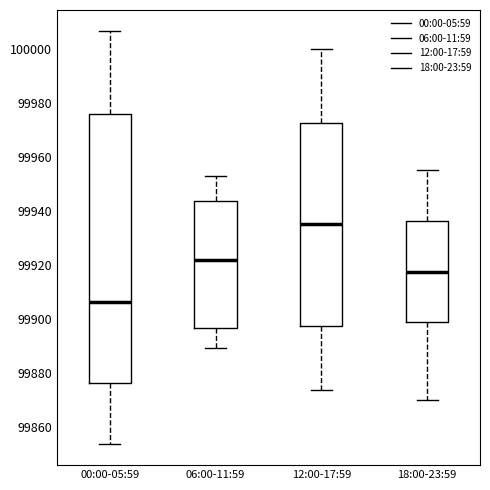

Reading left to right, read every box against the y-axis: the position of its median line, the range the box covers, and the ends of its whiskers. The values are not printed on the chart, so give them approximately, as read against the axis.

00:00-05:59: median 99906, box 99876 to 99976, whiskers 99854 to 100006
06:00-11:59: median 99922, box 99896 to 99944, whiskers 99890 to 99952
12:00-17:59: median 99936, box 99898 to 99972, whiskers 99874 to 100000
18:00-23:59: median 99918, box 99898 to 99936, whiskers 99870 to 99956